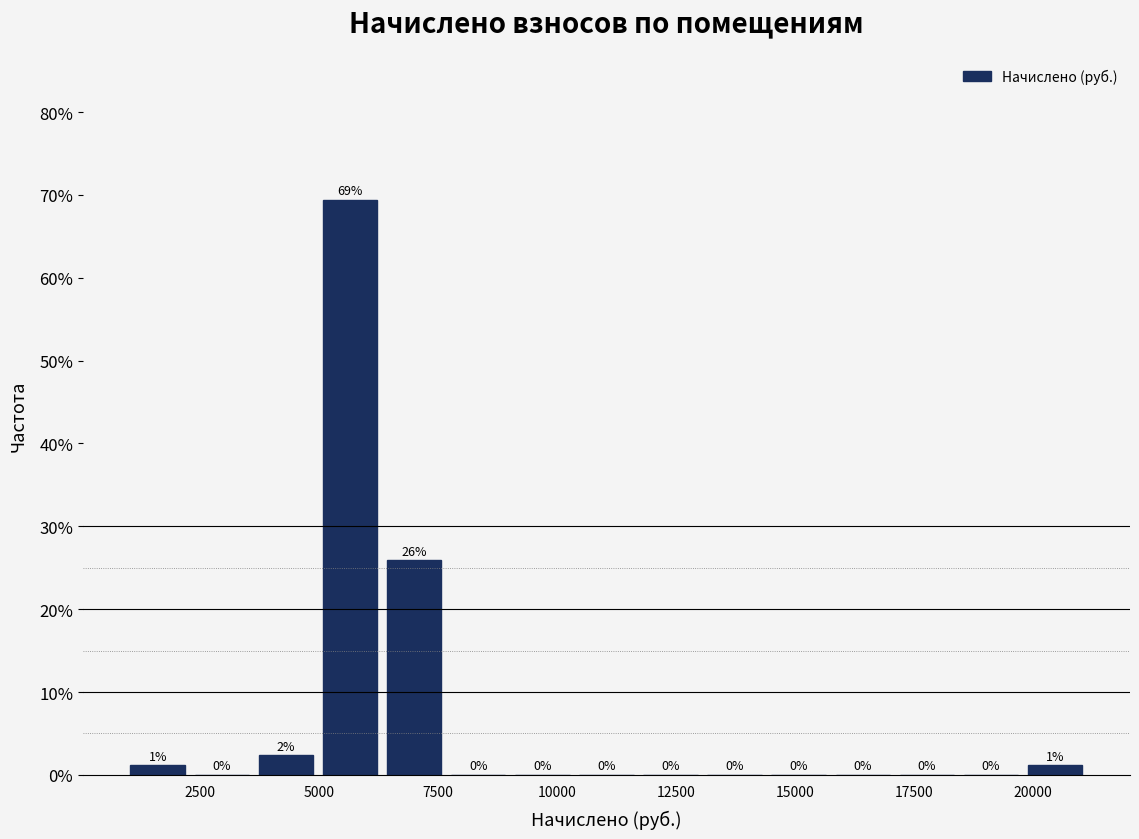

Read against the x-axis, roughly where is the centre of the tallest bar?

5500